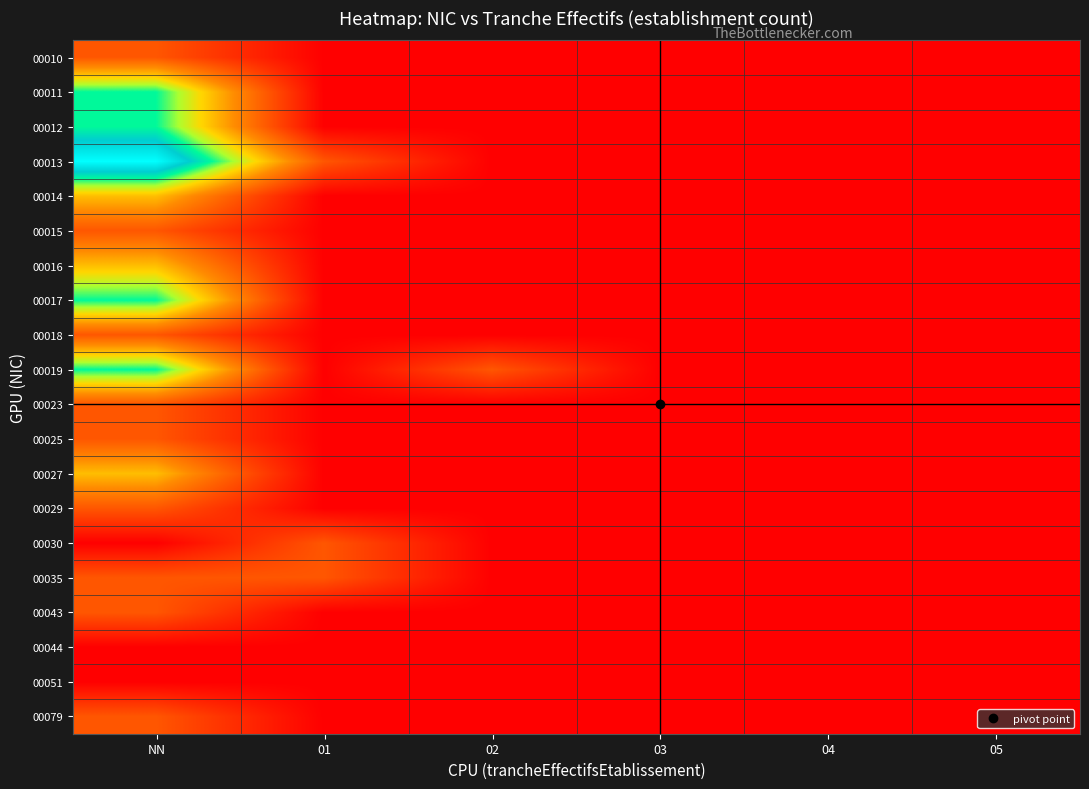

Which has a higher value, 02 or 05?

02